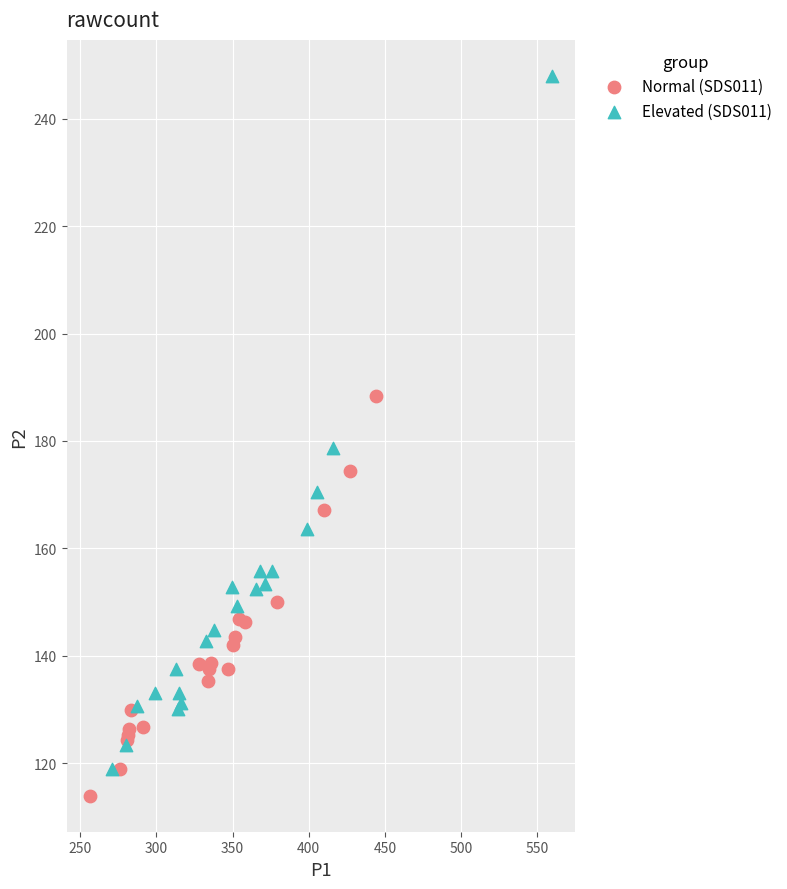

Which series has the widest spread of Y values?

Elevated (SDS011)